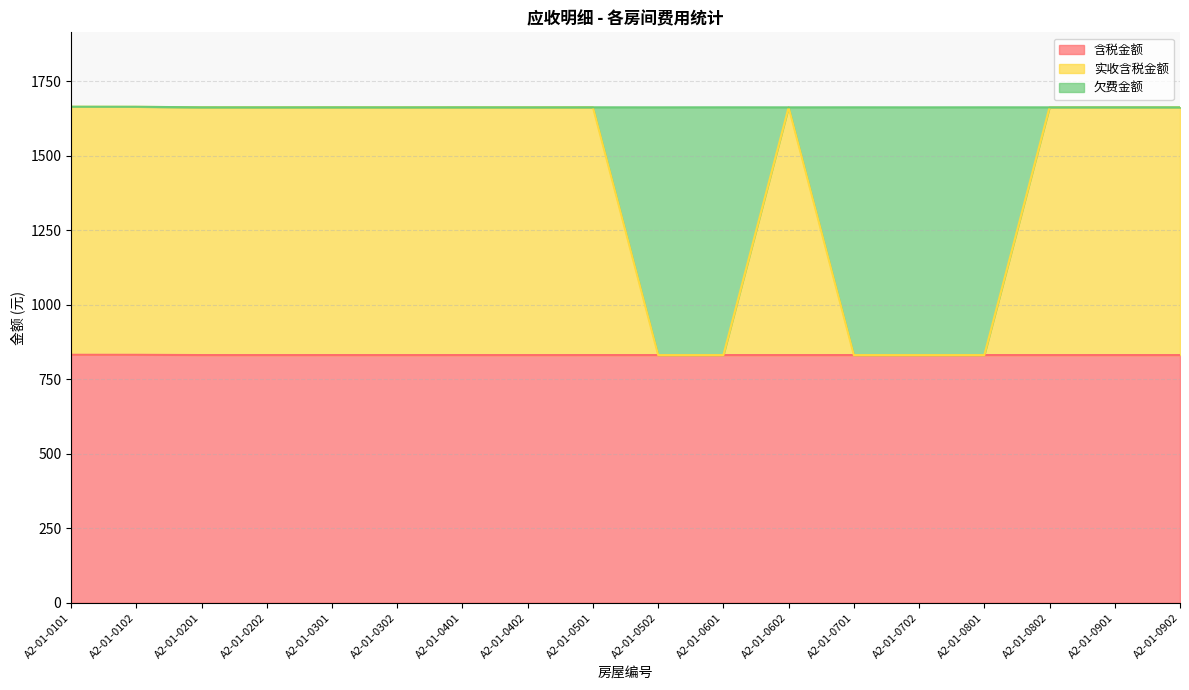

At which category does 含税金额 reach its first local peak?

A2-01-0301